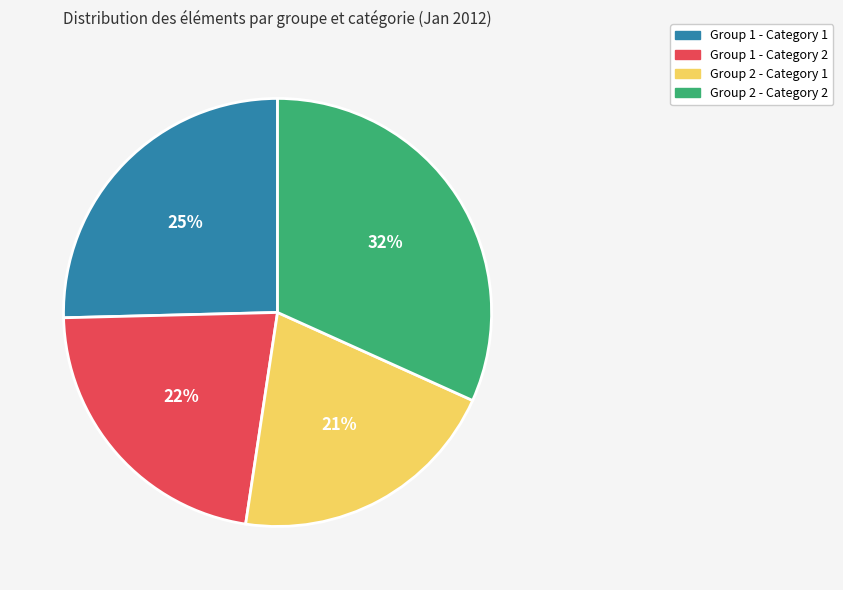

To the nearest percent, what is the average slice percentage?

25%